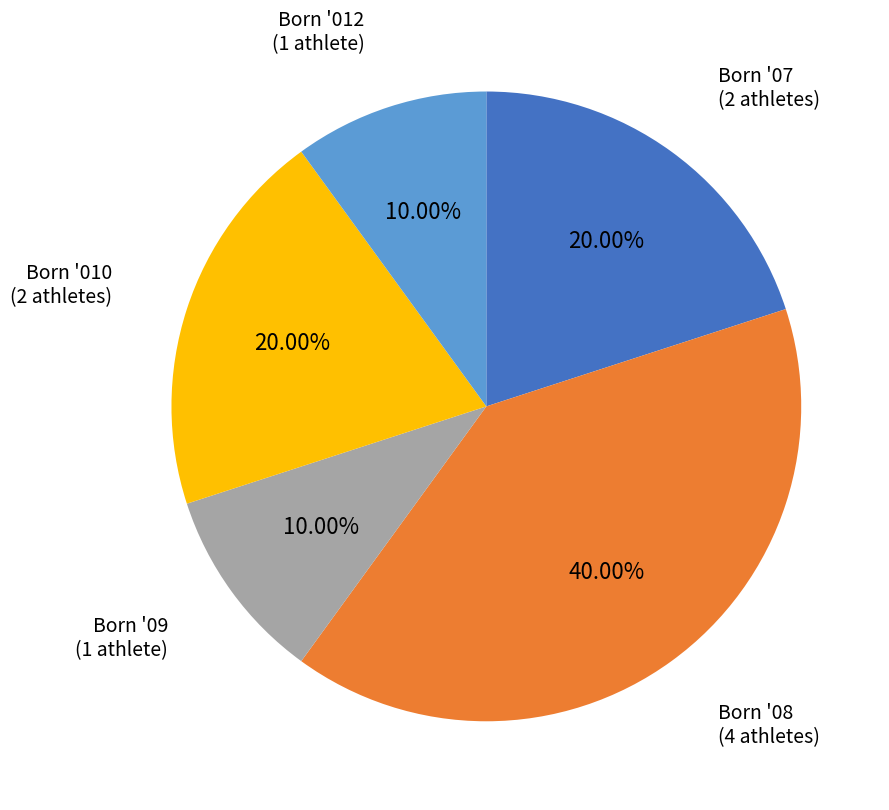

How many segments does this pie chart have?

5